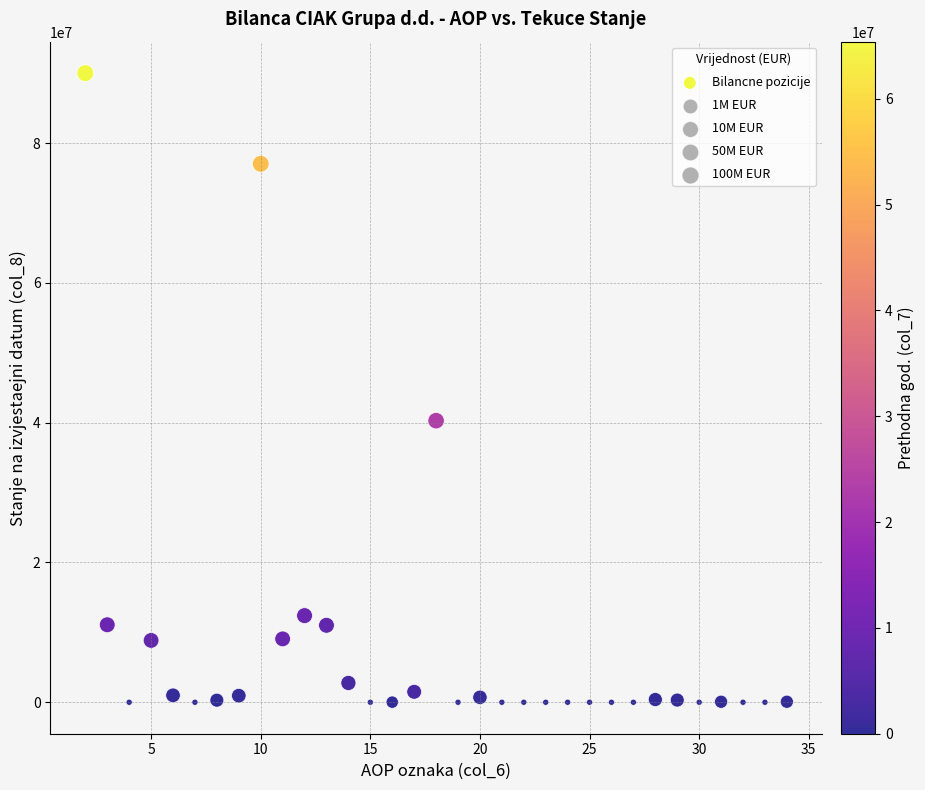

What Y value in the scatter plot is closest to 45010611?

40289654